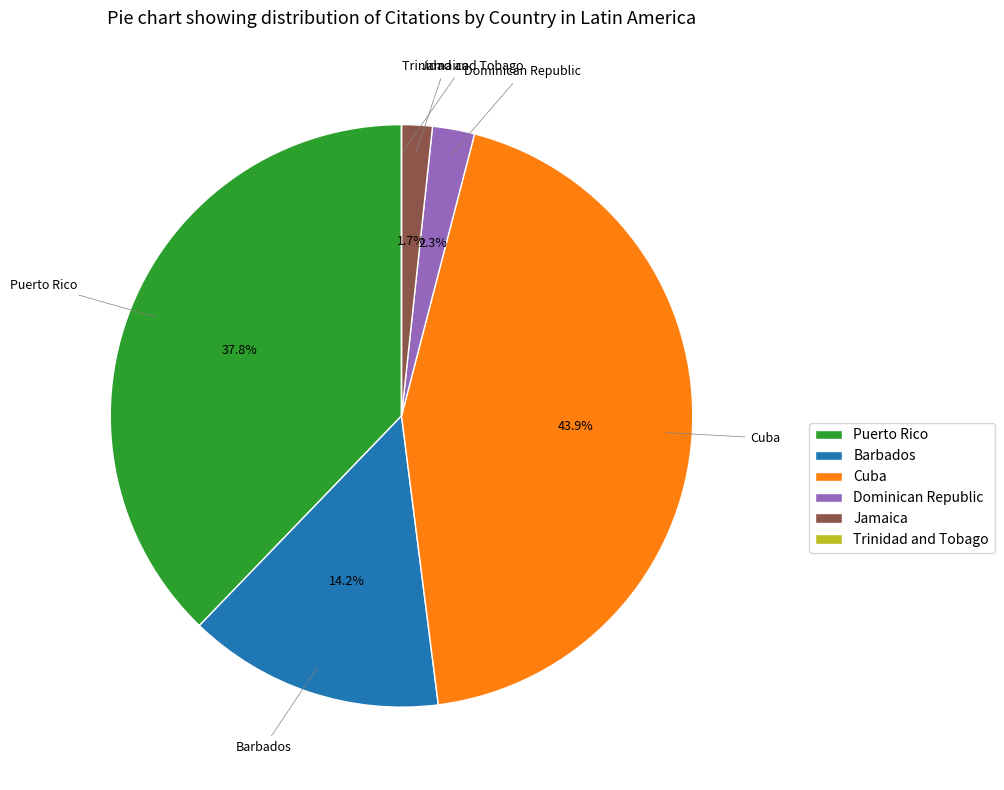

What percentage is the Barbados slice, to the nearest percent?

14%